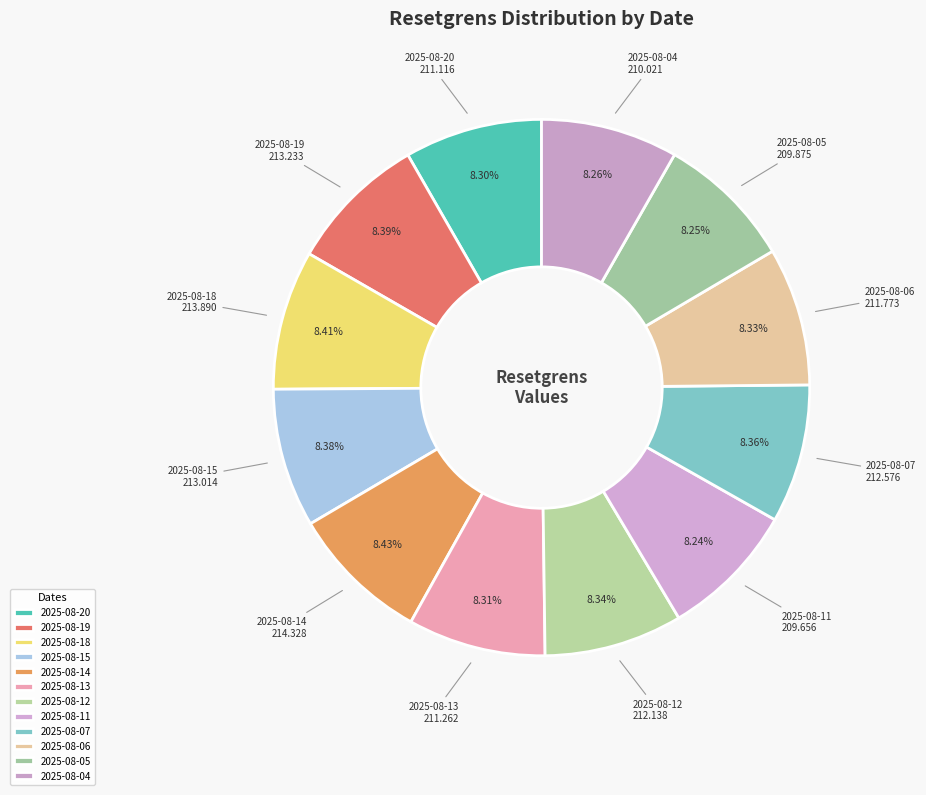

Count the number of slices in the pie.

12